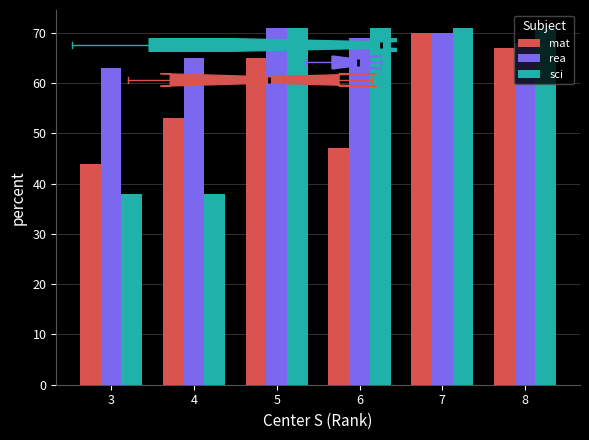

At which category is the sum across all series the highest?

7